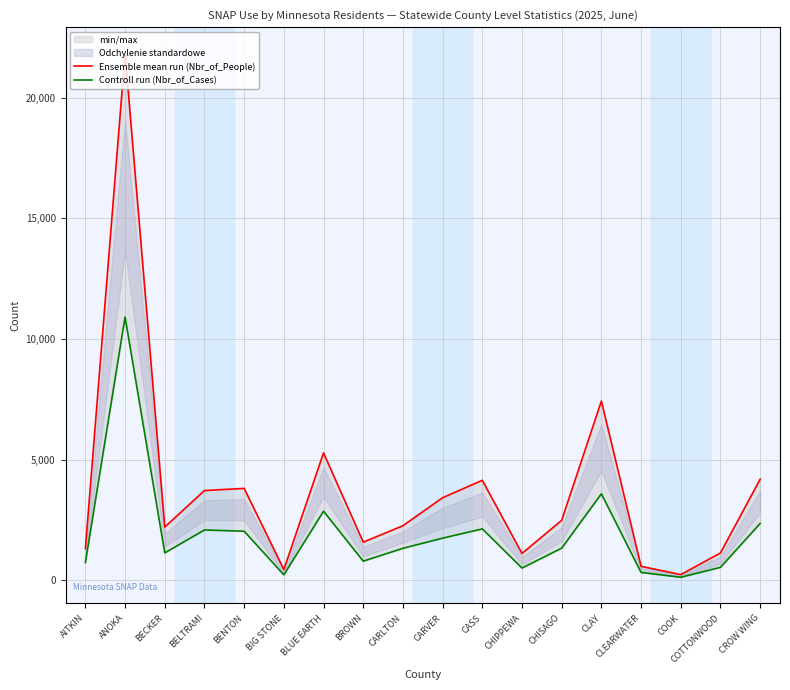

What is the label of the 12th point from the left?

CHIPPEWA